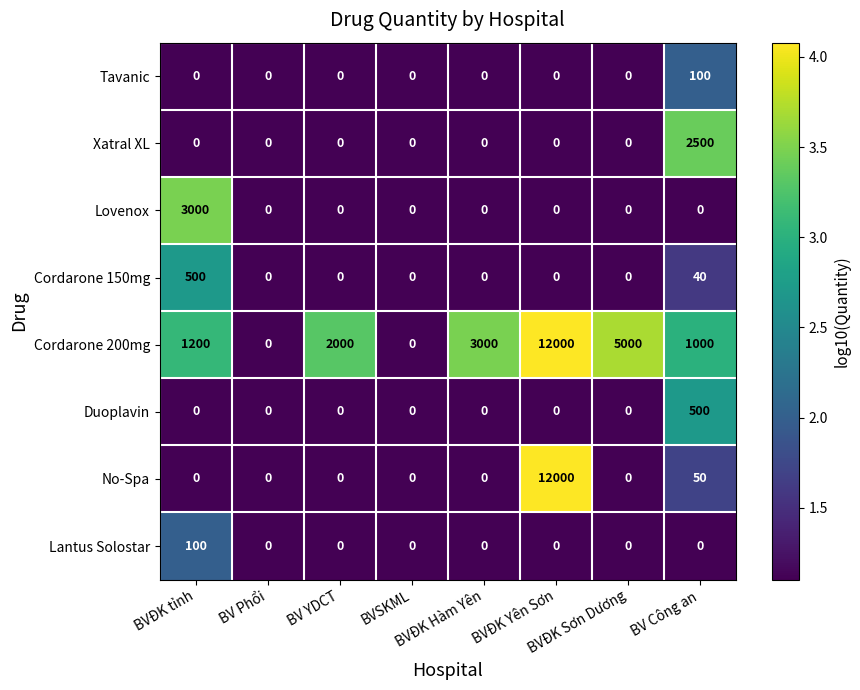

What is the maximum value shown in the chart?

12000